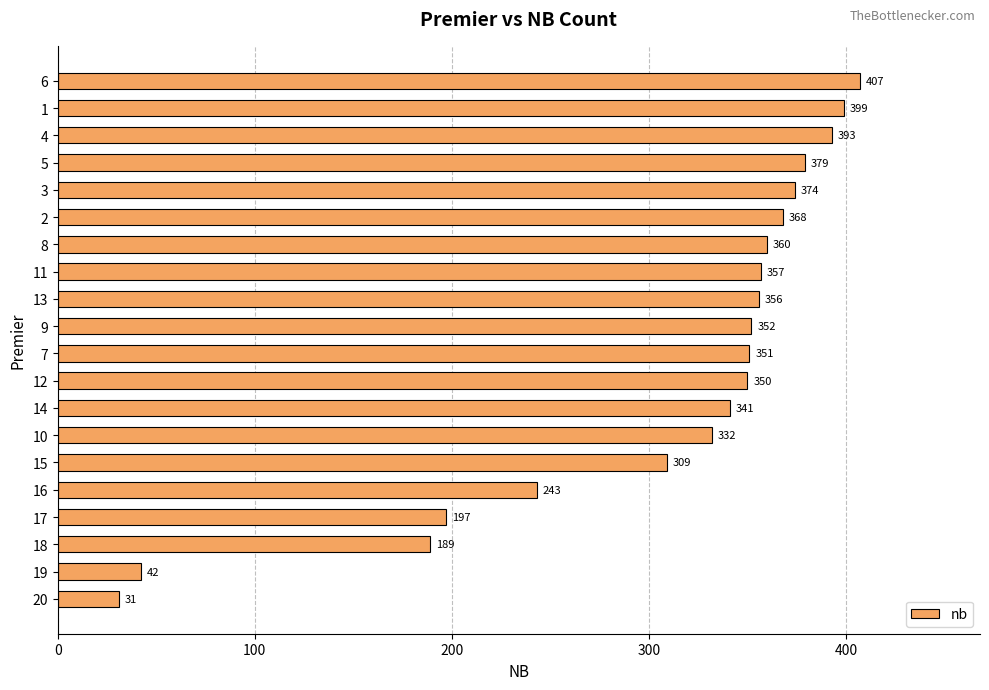

What is the ratio of the value at 8 to the value at 19?

8.6